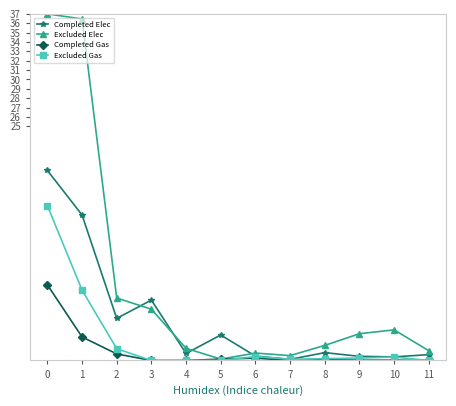

Where is the first local minimum for Completed Elec?

2